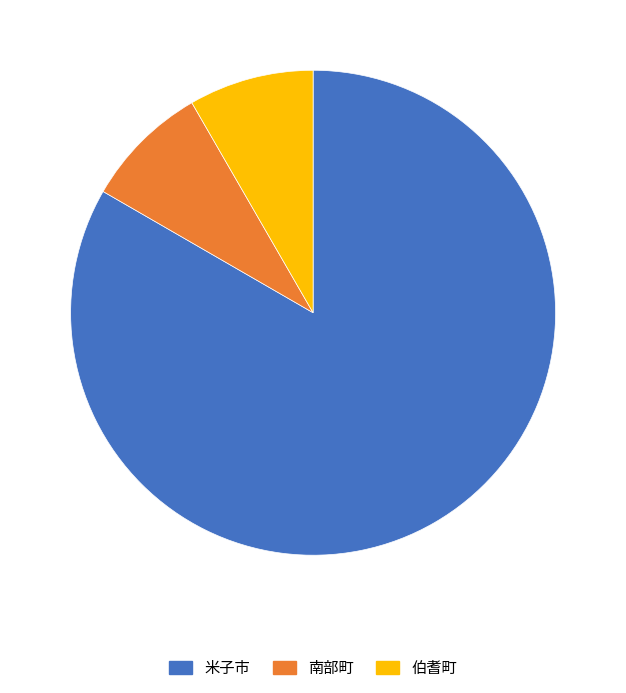

Which slice represents more than half of the pie?

米子市